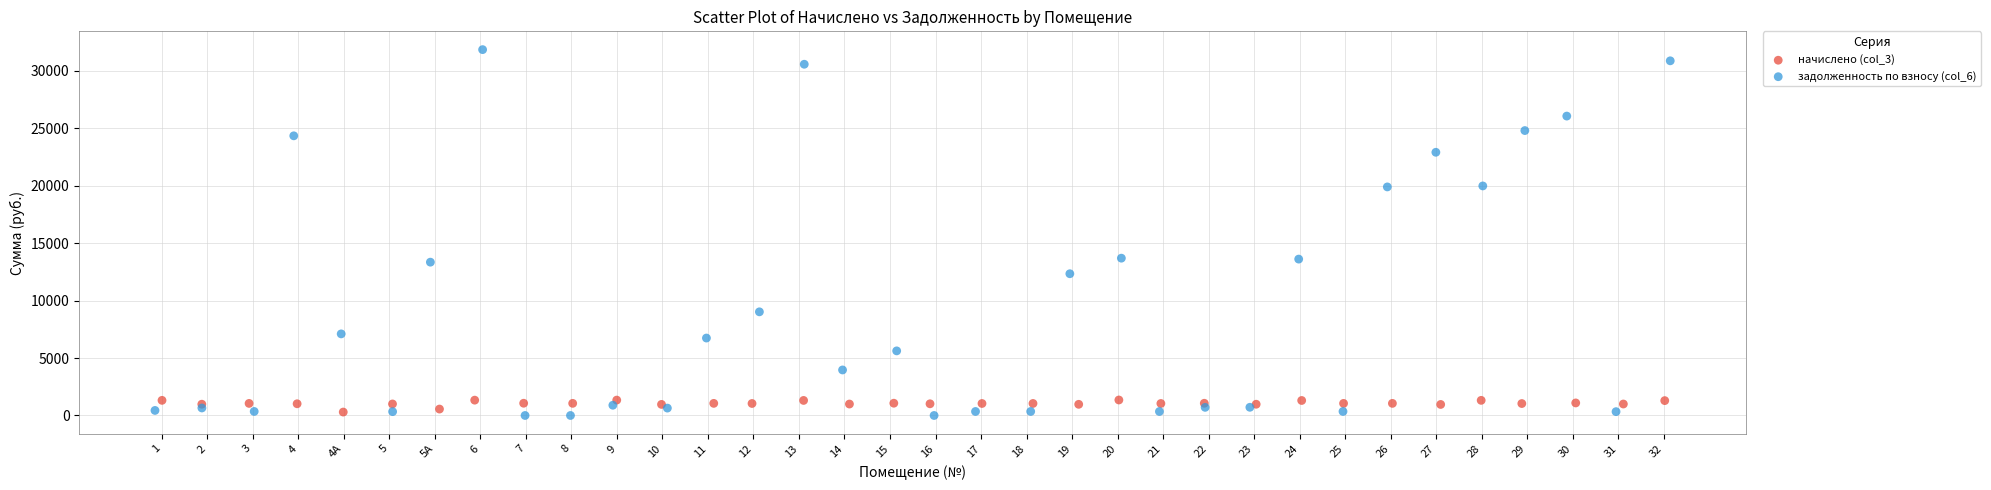

Which series contains the lowest Y value?

задолженность по взносу (col_6)